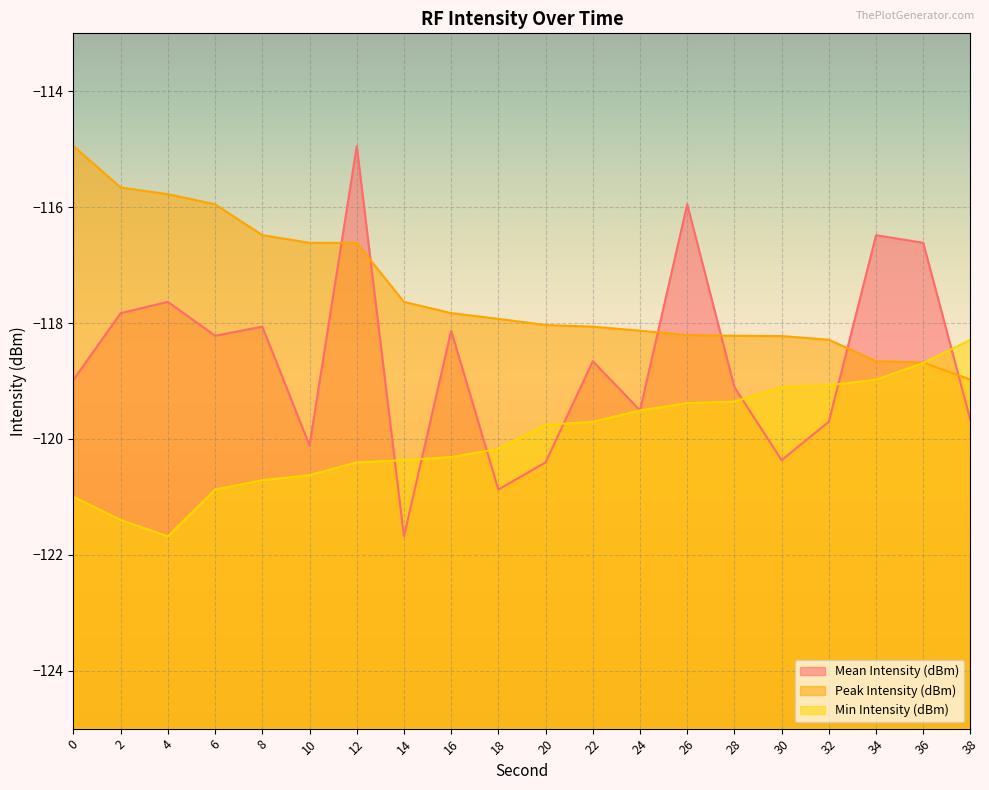

How many lines are shown in the chart?

3